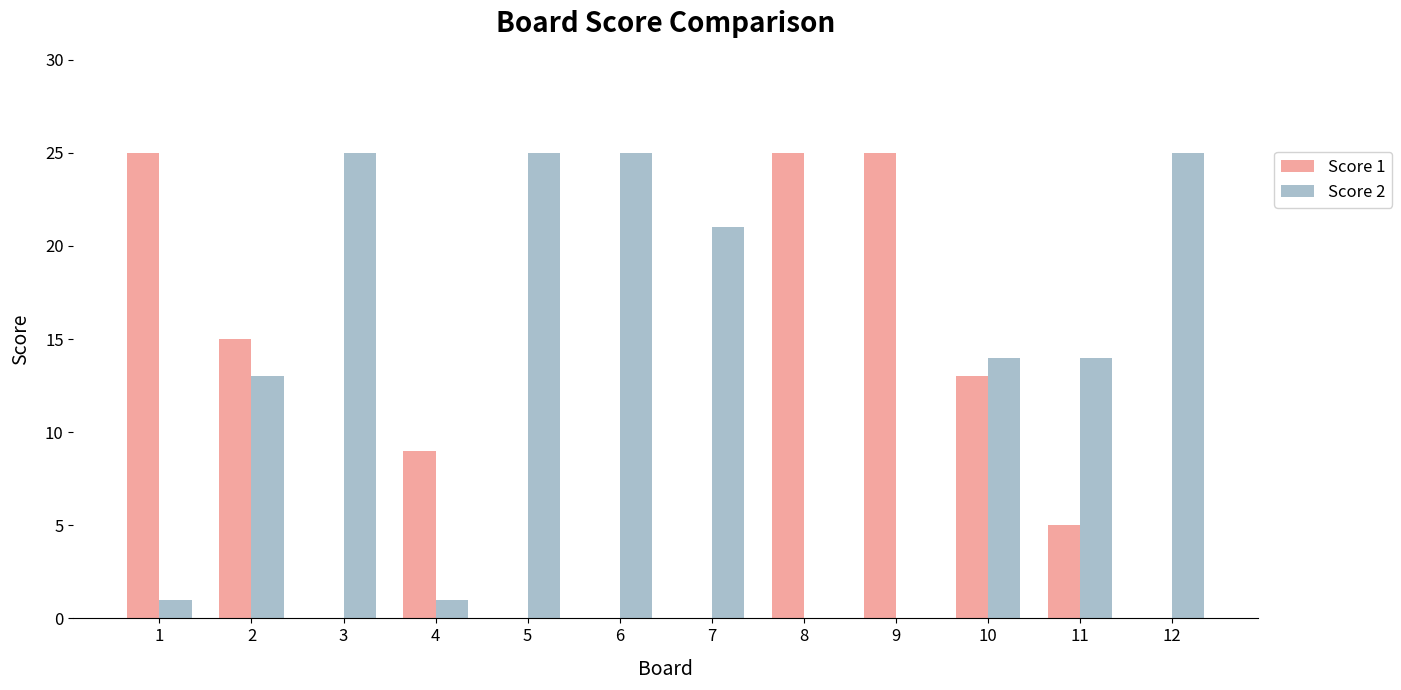

What is the spread (max minus min) of values at 1?

24